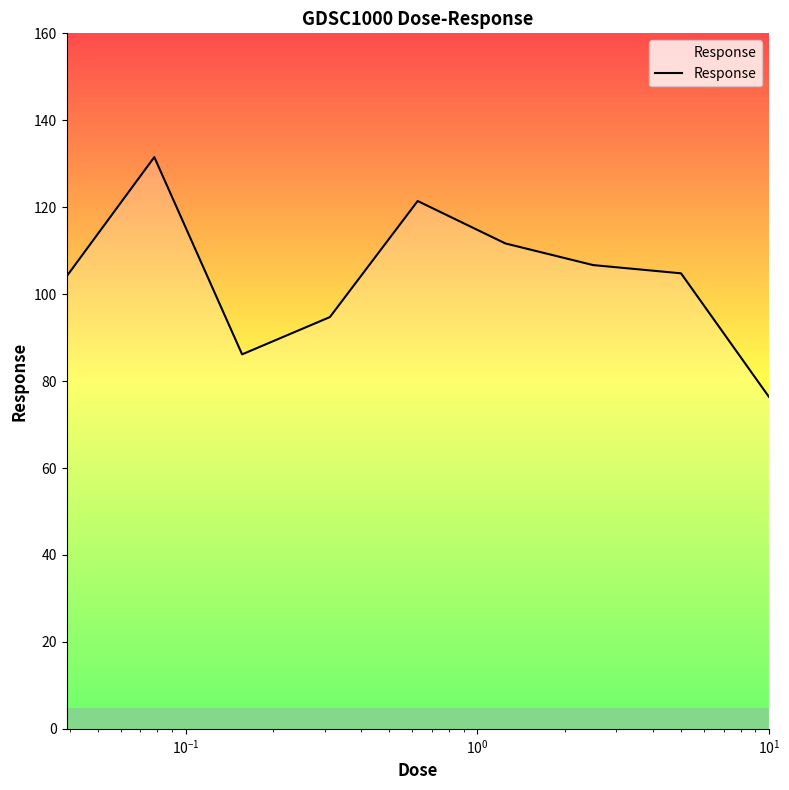

What is the greatest value displayed?

131.5